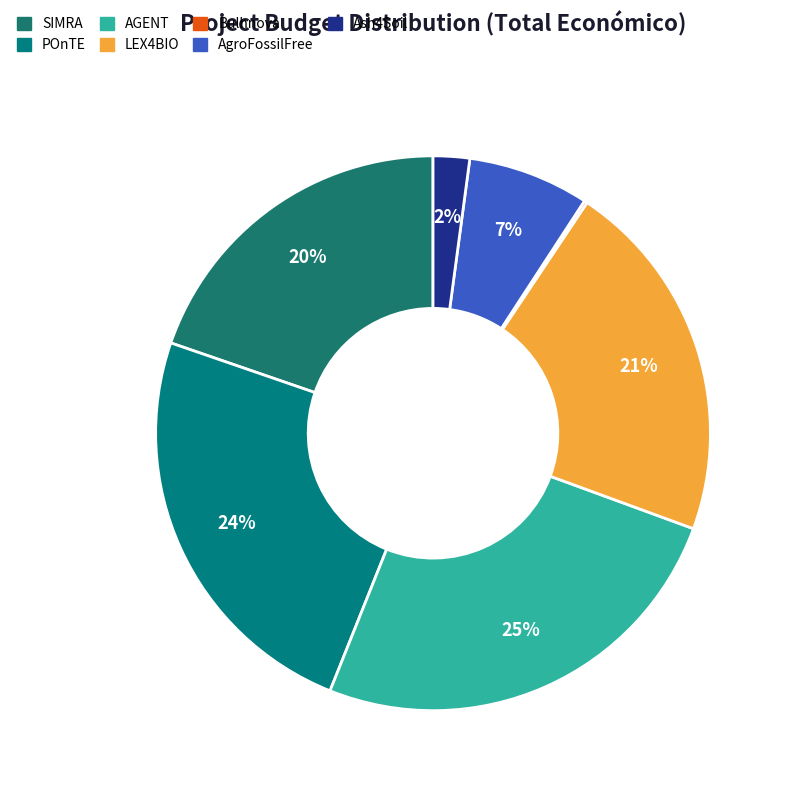

Is it true that Bulhnova is 14% of the pie?

False